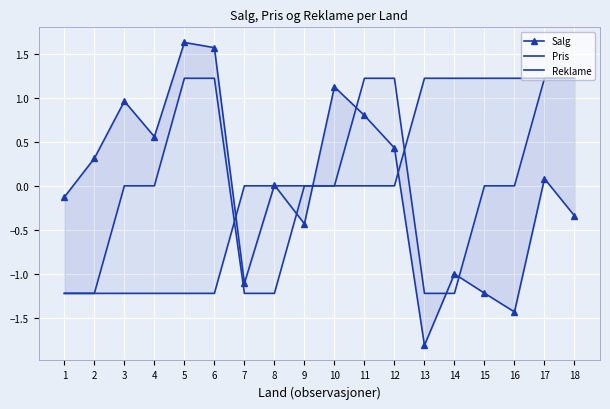

List the series in order of their peak value, highest first.

Salg, Pris, Reklame